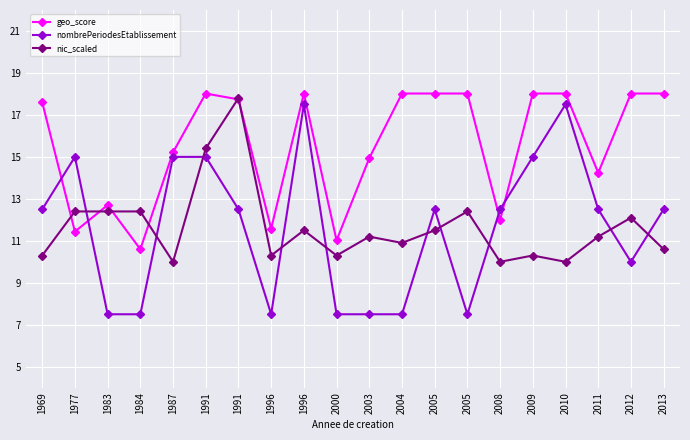

What is the difference between the maximum and minimum values in the nic_scaled series?

7.8